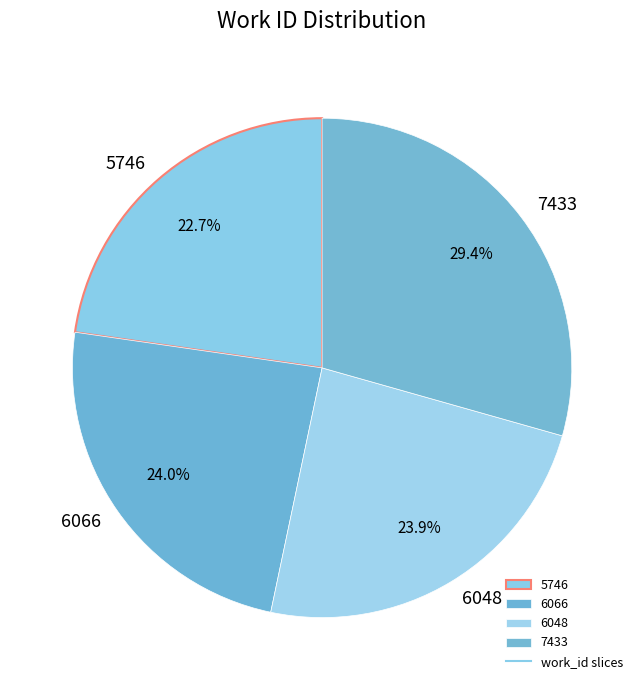

Which has a higher value, 7433 or 6048?

7433